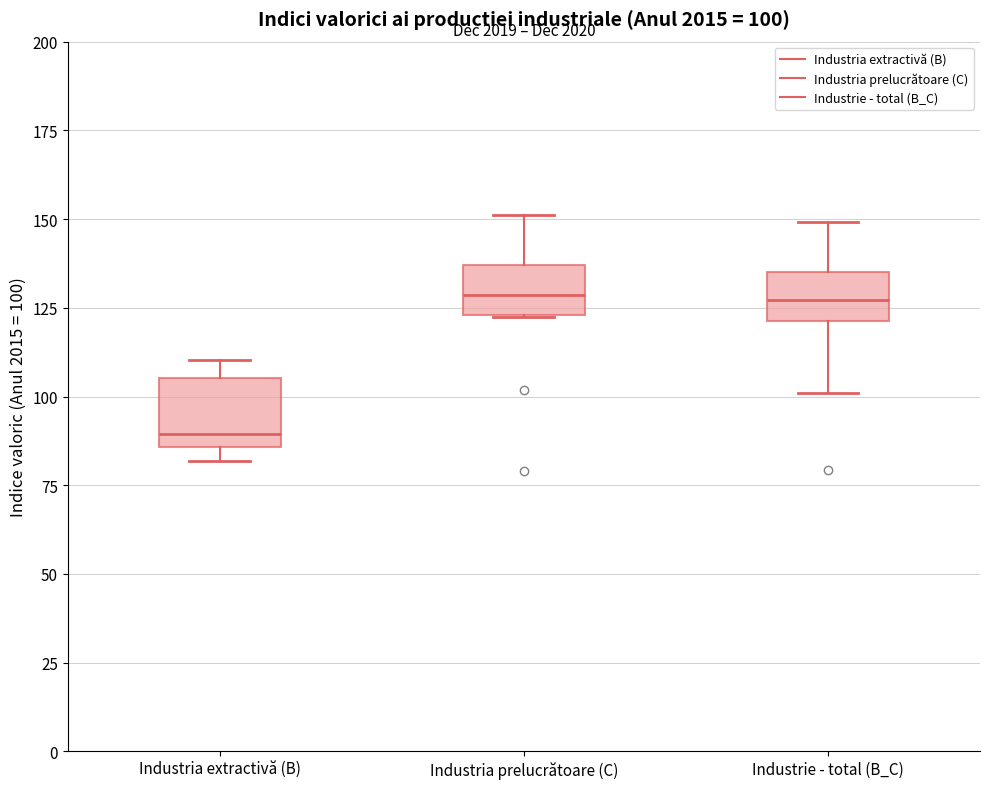

Which box has the lowest median line?

Industria extractivă (B)